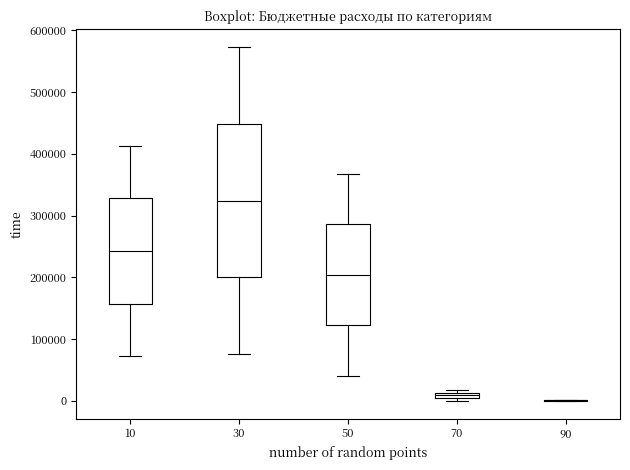

Comparing the boxes themselves (not the whiskers), which one is the tallest?

30